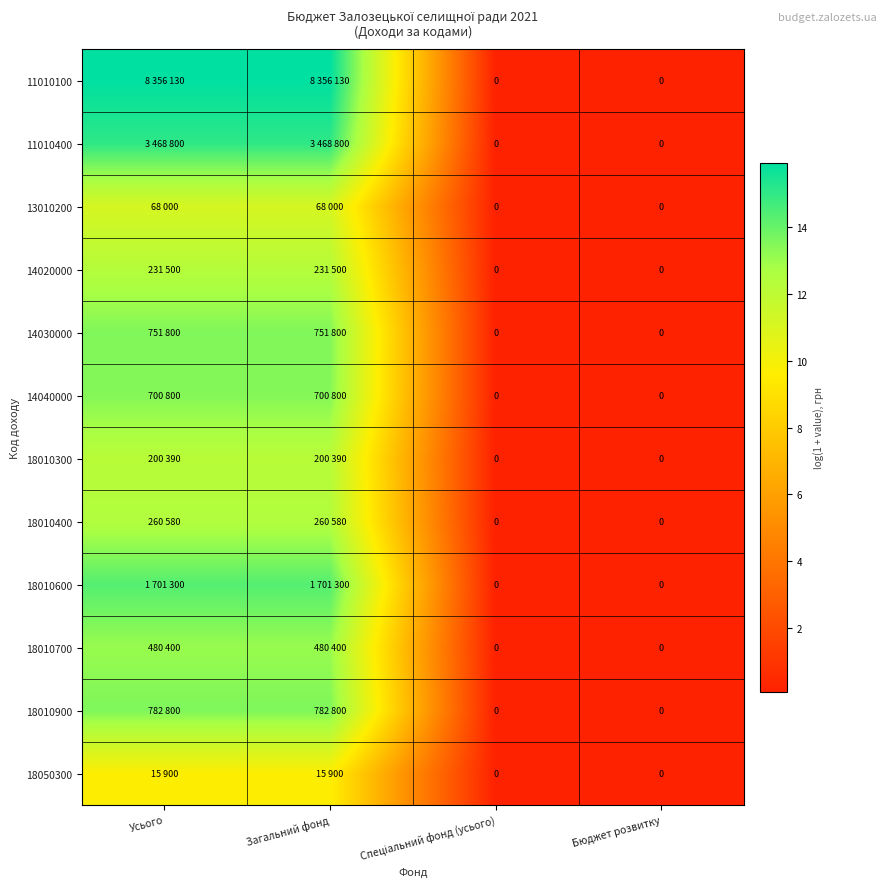

Between Усього and Бюджет розвитку, which is larger?

Усього